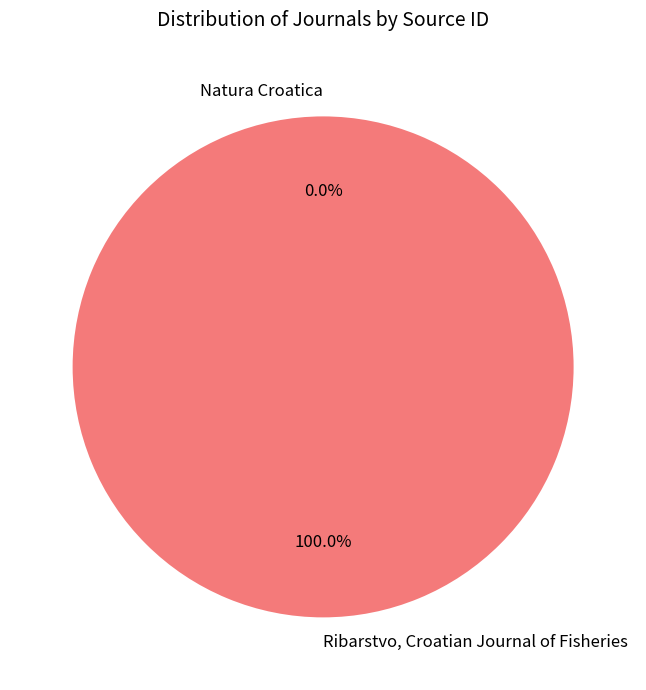

Which category accounts for the majority?

Ribarstvo, Croatian Journal of Fisheries